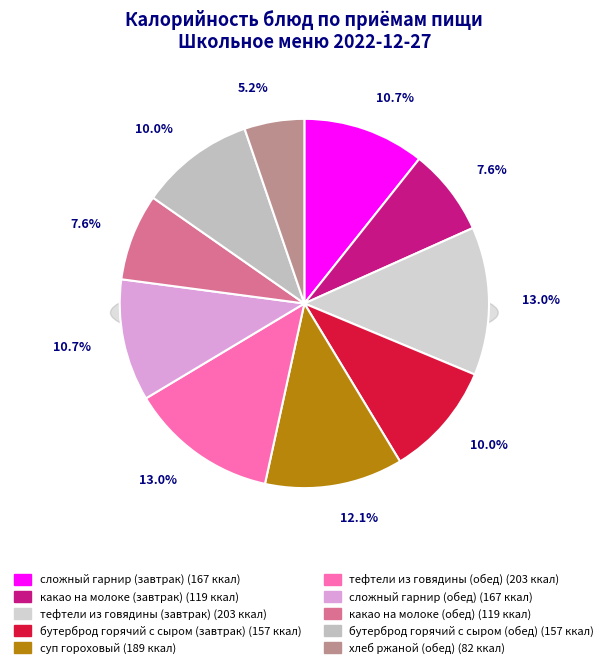

Do хлеб ржаной (обед) and бутерброд горячий с сыром (обед) together represent more than half of the pie?

No